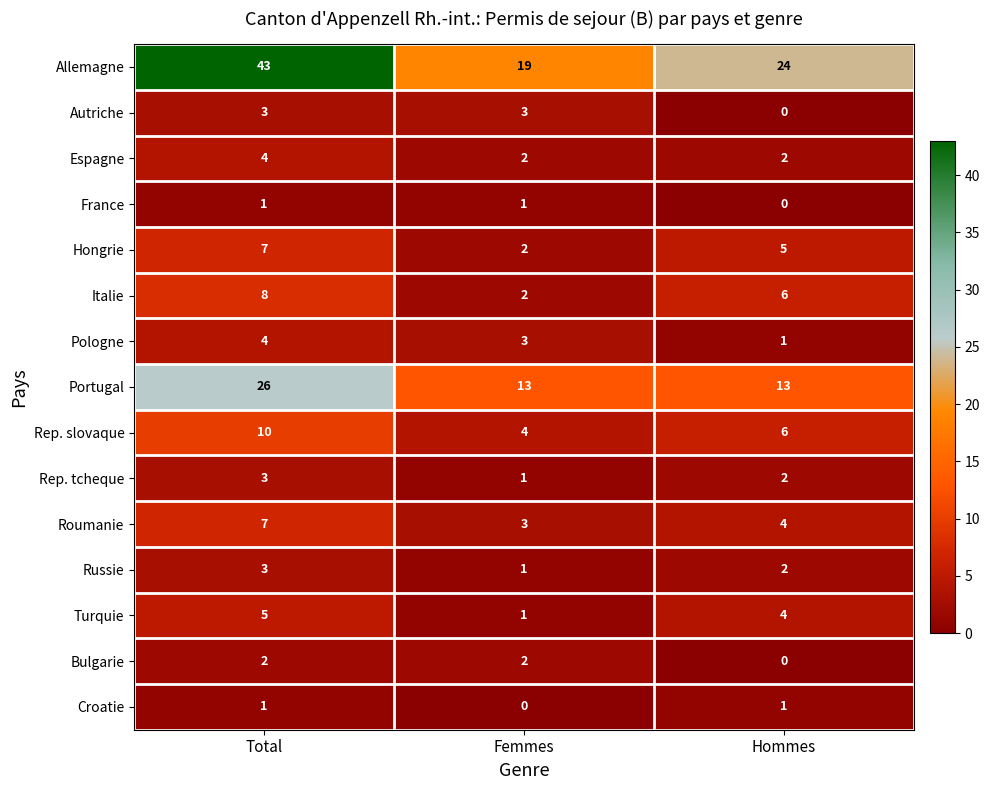

What is the difference between the highest and lowest values at Femmes?

19